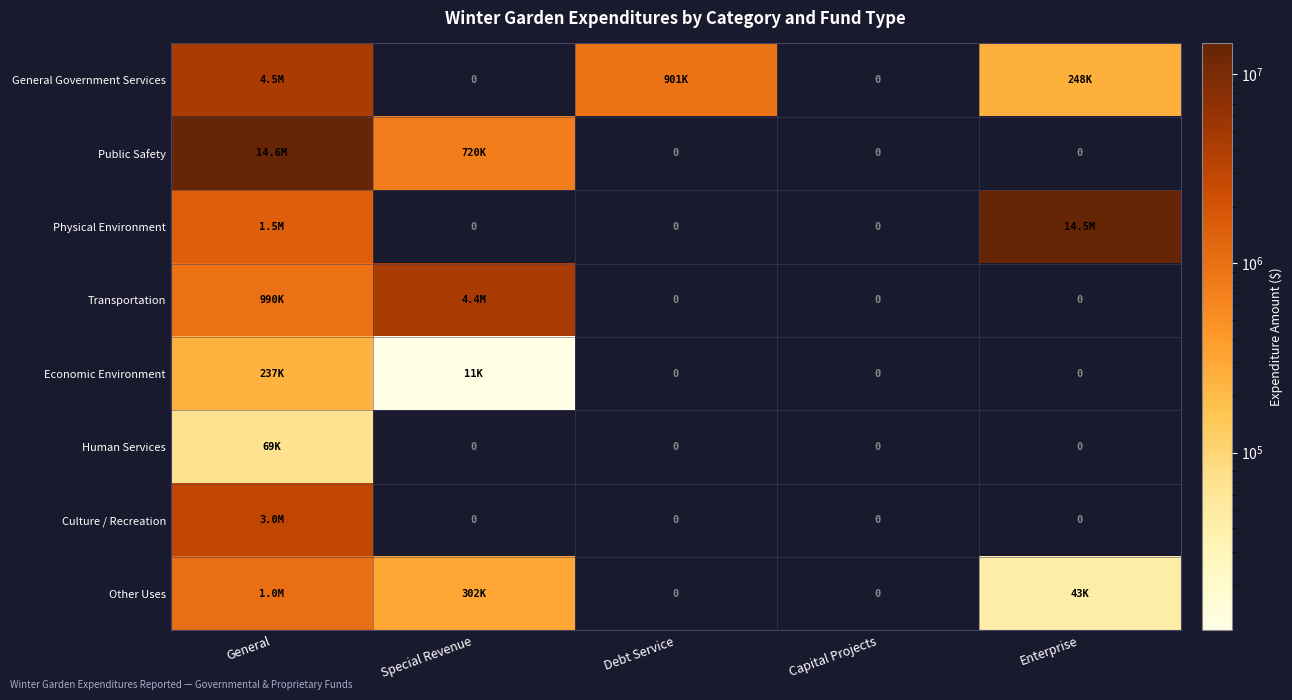

At which label is General Government Services closest to 2237581?

Debt Service